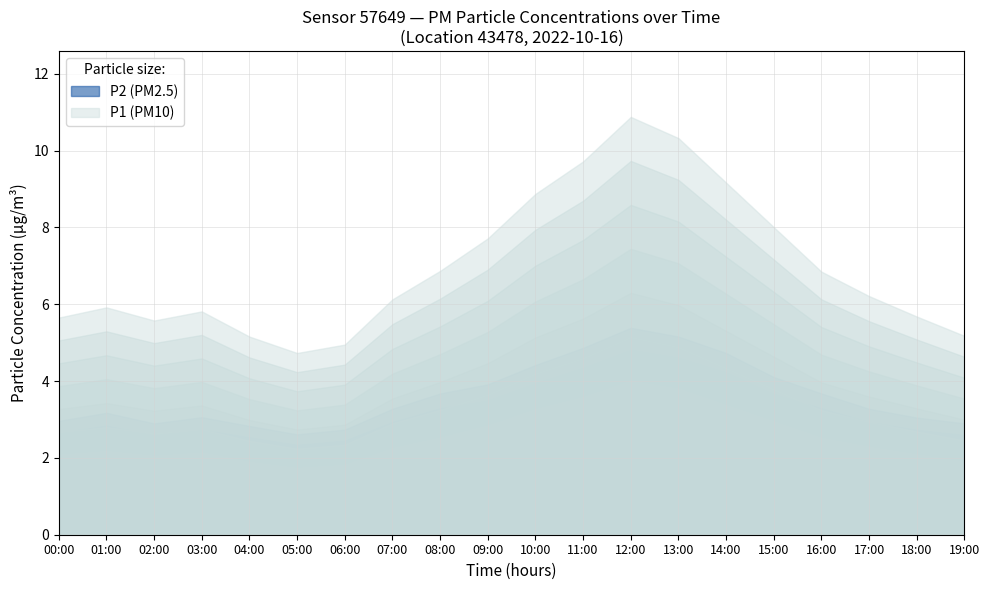

Which category has the highest value across all series?

12:00